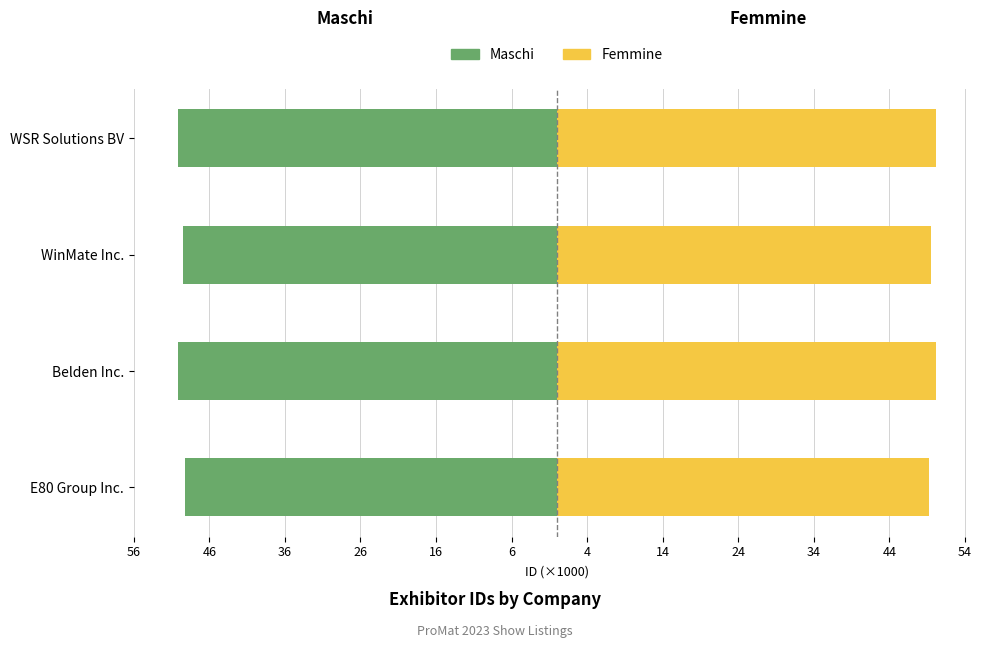

Between Belden Inc. and WinMate Inc., which is larger?

WinMate Inc.